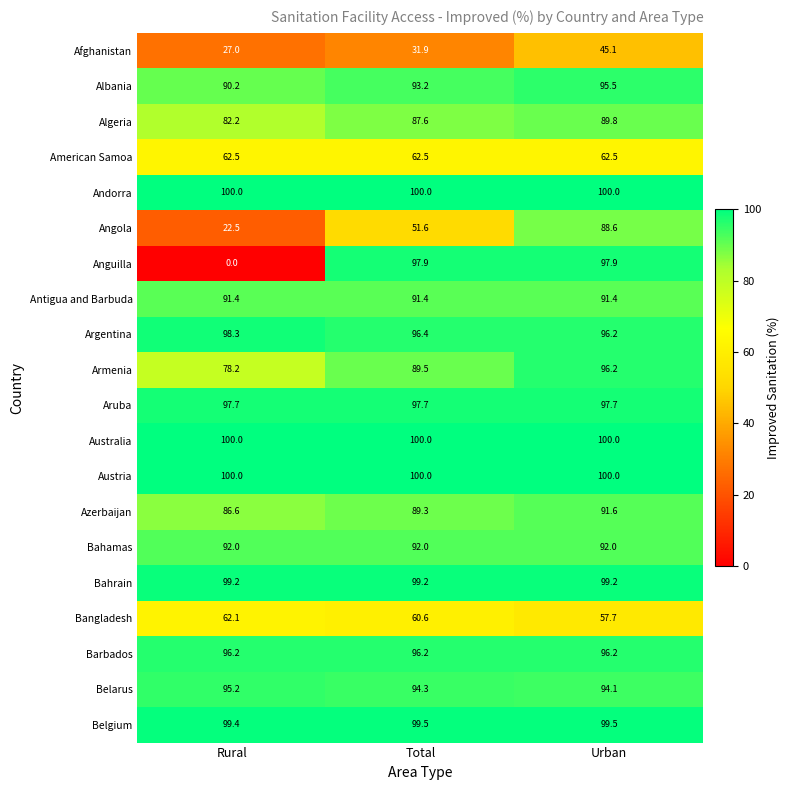

The value of Afghanistan at Urban is 45.1. True or false?

True